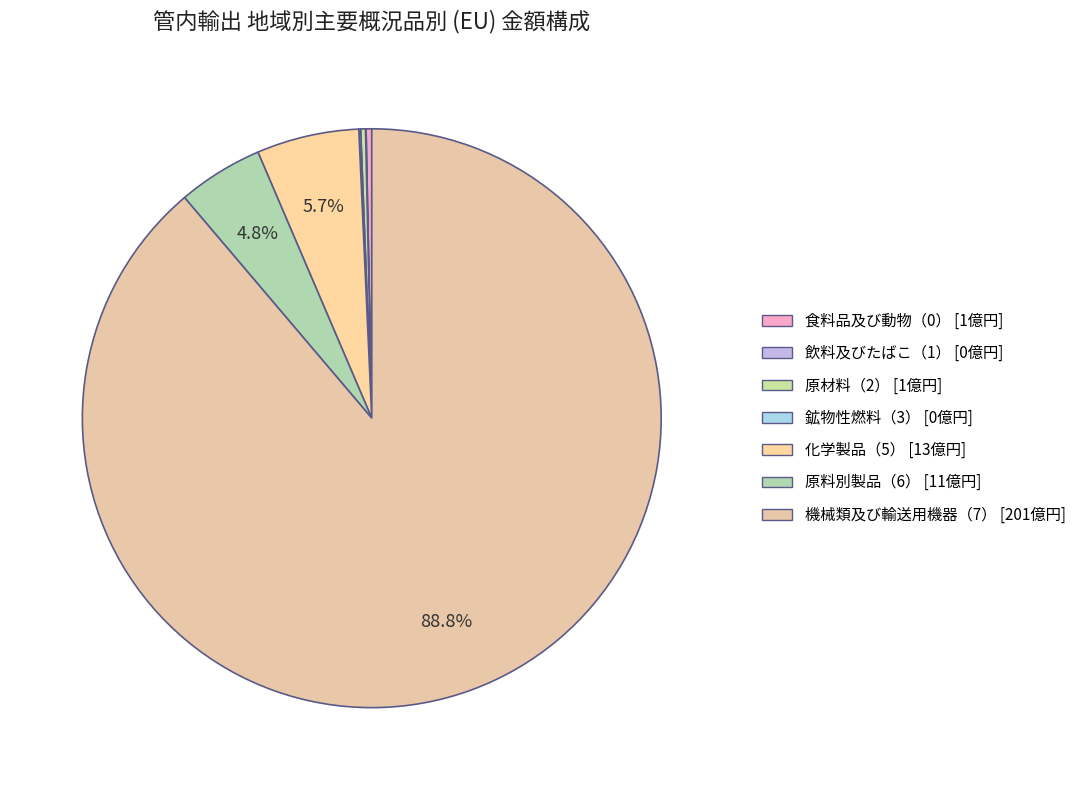

Count the number of slices in the pie.

7